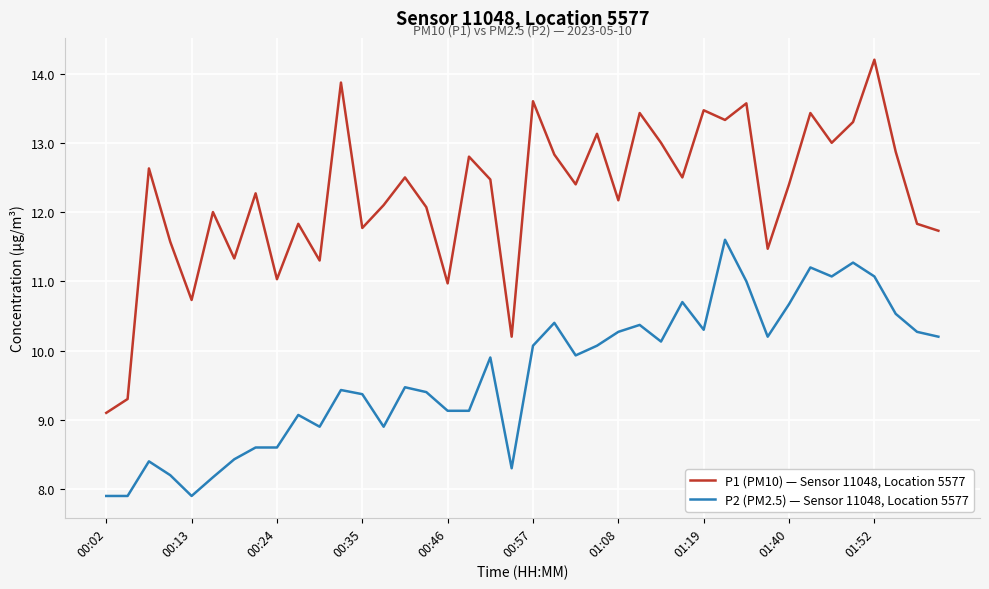

True or false: P2 (PM2.5) — Sensor 11048, Location 5577 and P1 (PM10) — Sensor 11048, Location 5577 cross at least once.

False